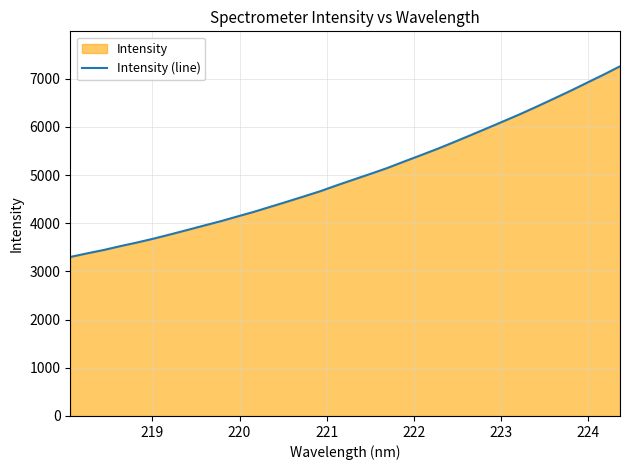

What is the minimum value shown in the chart?

3301.3